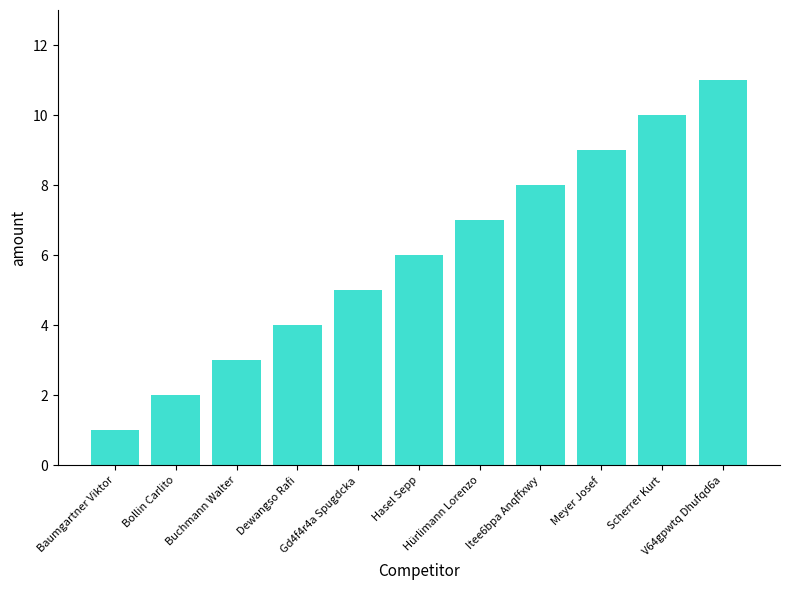

Rank the categories by value from highest to lowest.

V64gpwtq Dhufqd6a, Scherrer Kurt, Meyer Josef, Itee6bpa Anqffxwy, Hürlimann Lorenzo, Hasel Sepp, Gd4f4r4a Spugdcka, Dewangso Rafi, Buchmann Walter, Bollin Carlito, Baumgartner Viktor